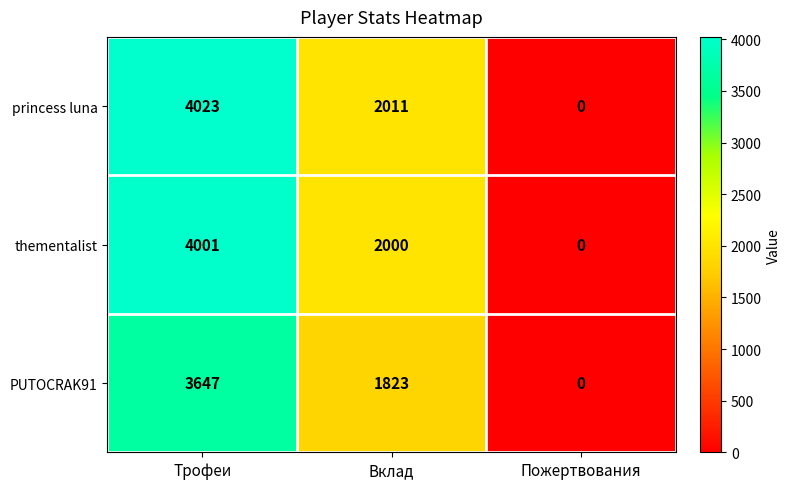

At which label does PUTOCRAK91 reach its minimum?

Пожертвования